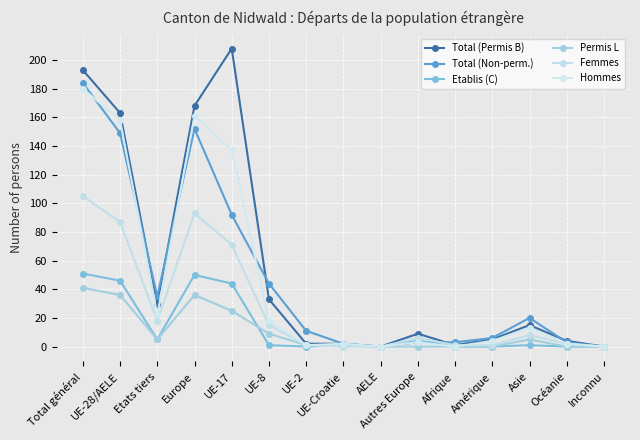

Where is the first local maximum for Total (Permis B)?

UE-17